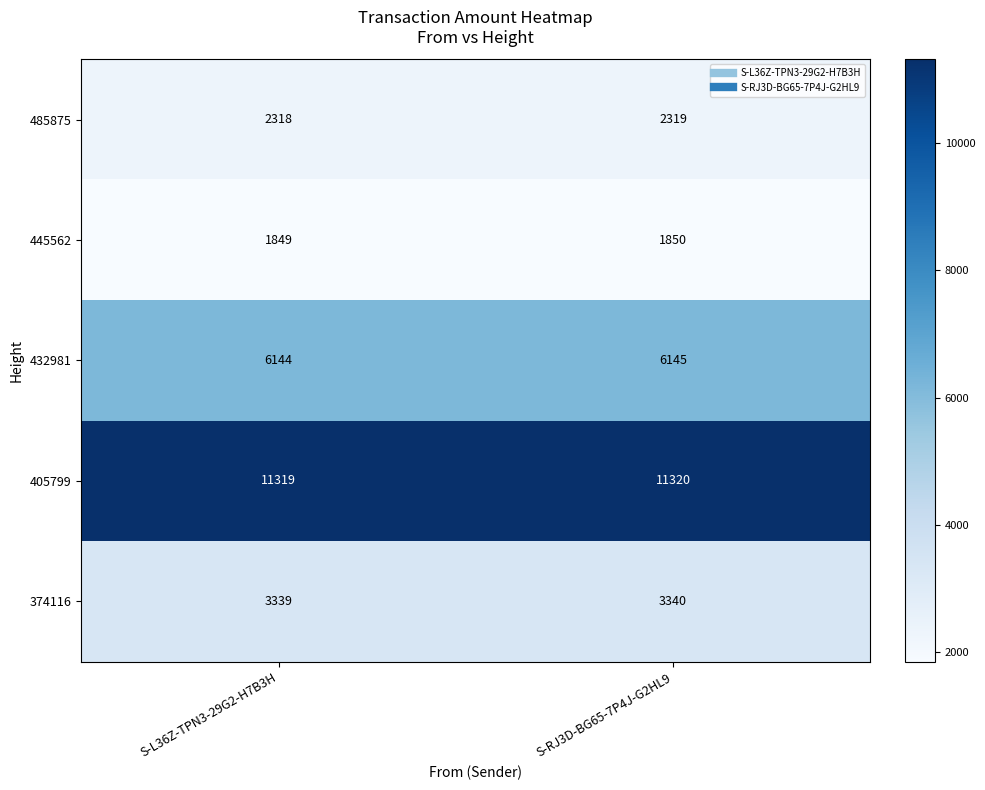

What is the total value across all series at S-RJ3D-BG65-7P4J-G2HL9?

24974